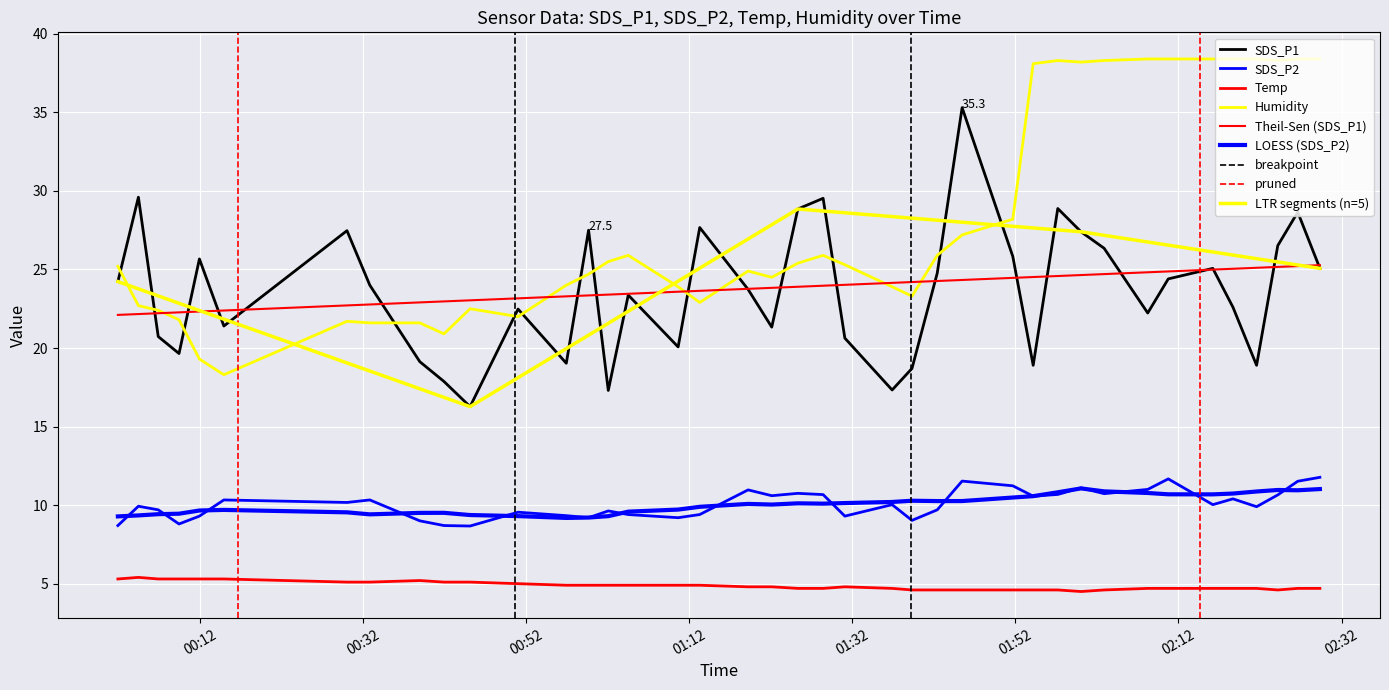

Which has a higher value, 00:32 or 00:52?

00:32